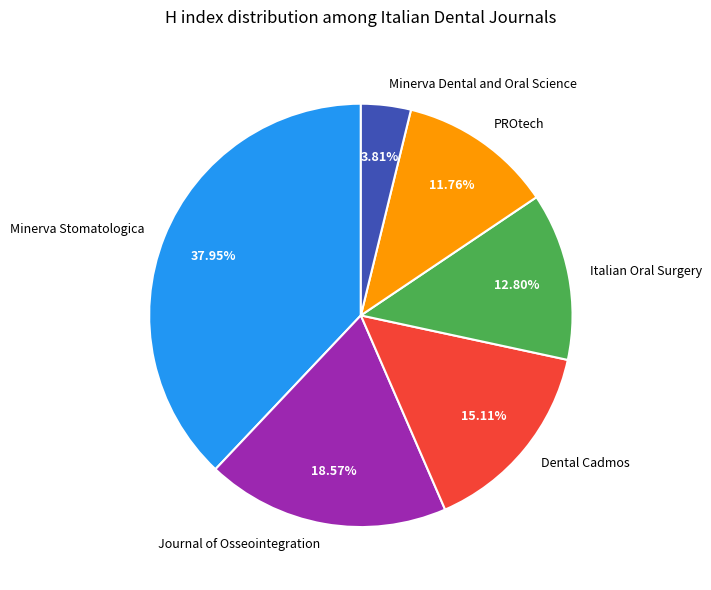

True or false: Dental Cadmos accounts for 15% of the total.

True